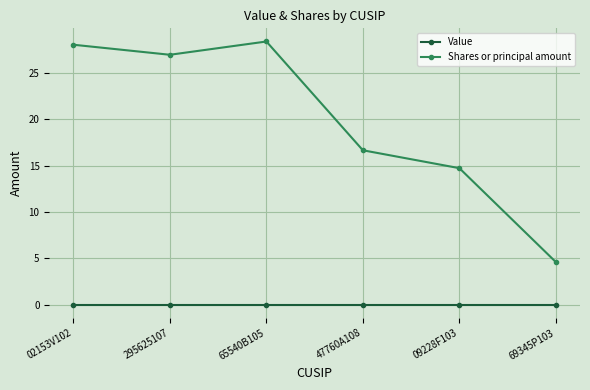

Reading left to right, transcribe all the data shown in this chart.

Value: 02153V102=0.0	295625107=0.0	65540B105=0.0	47760A108=0.0	09228F103=0.0	69345P103=0.0
Shares or principal amount: 02153V102=28.0	295625107=27.0	65540B105=28.4	47760A108=16.7	09228F103=14.7	69345P103=4.6